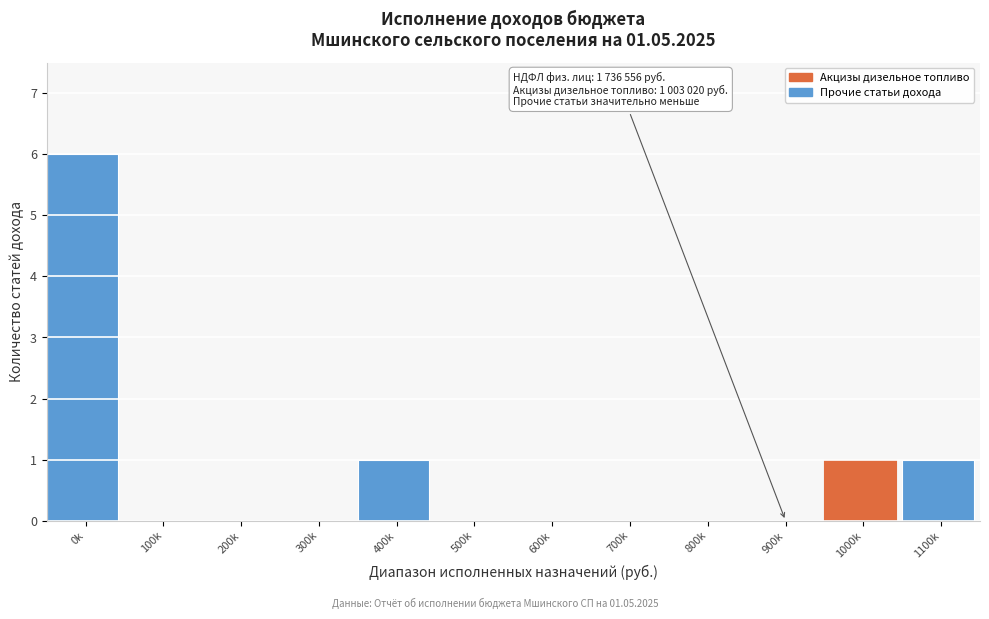

Reading left to right, extract all data points from this chart.

0k=6	100k=0	200k=0	300k=0	400k=1	500k=0	600k=0	700k=0	800k=0	900k=0	1000k=1	1100k=1